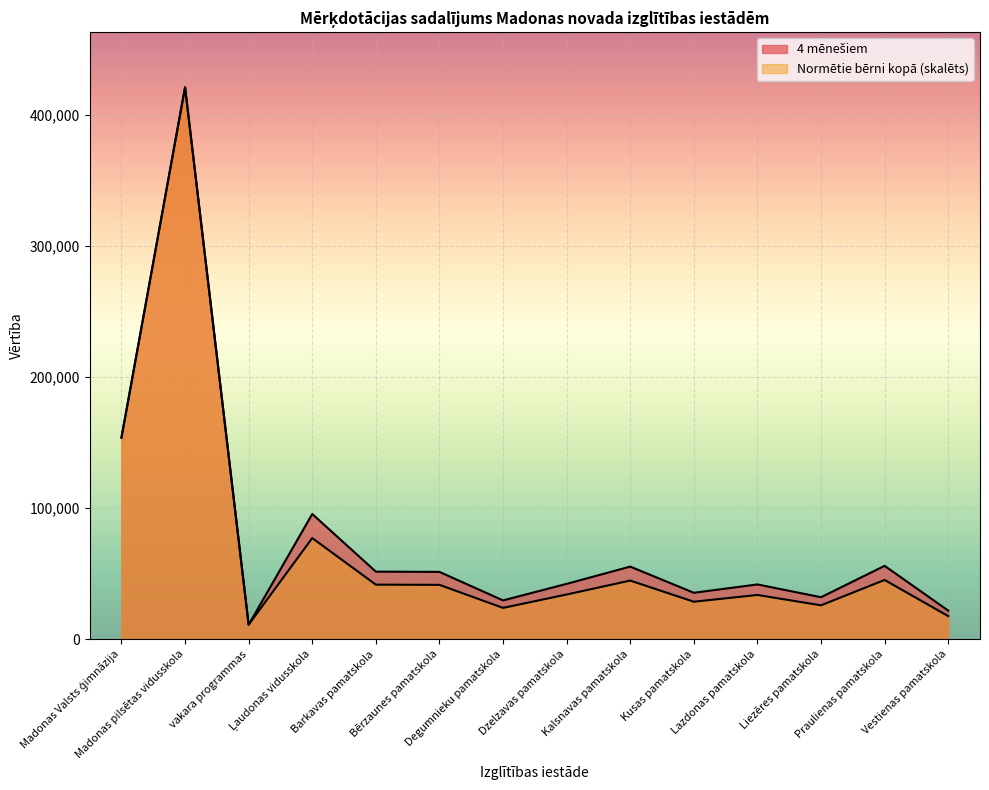

Rank the series by their maximum value, from highest to lowest.

4 mēnešiem, Normētie bērni kopā